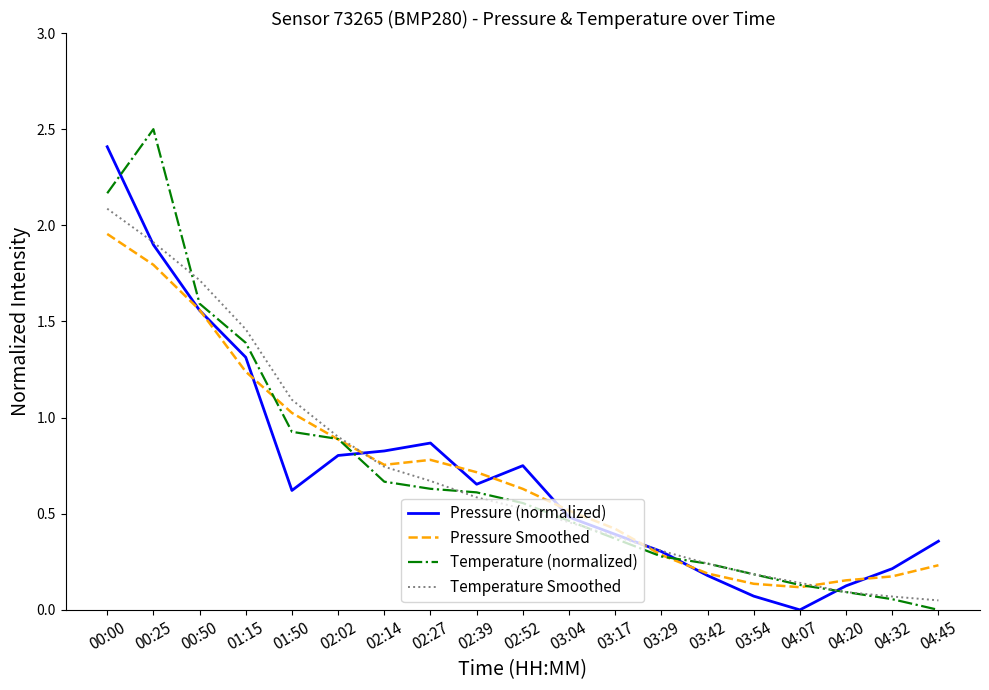

Count the number of categories in the chart.

19